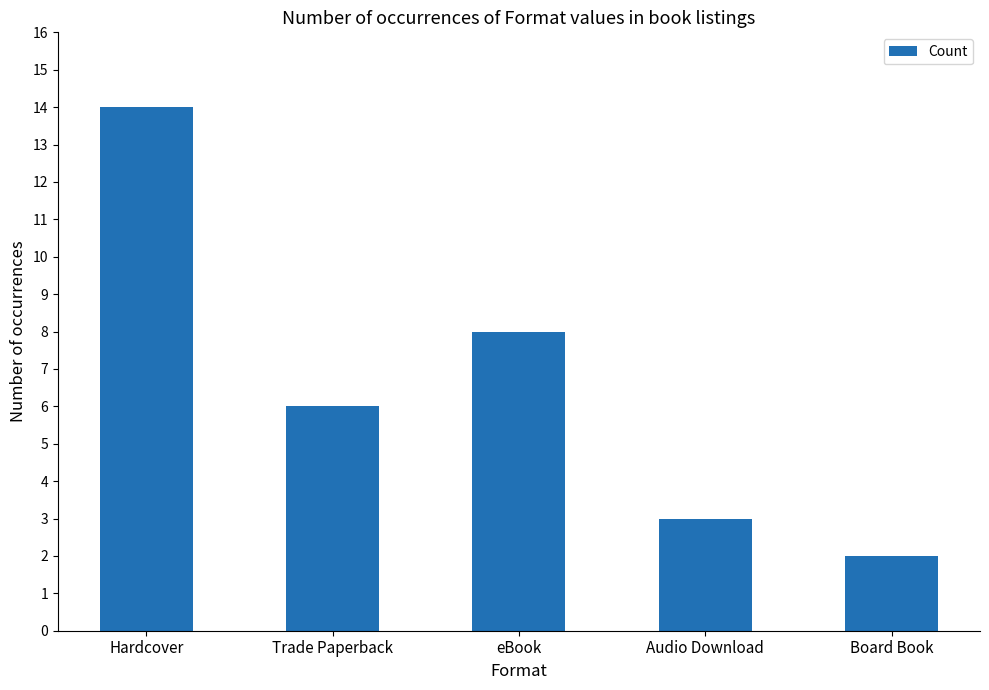

Rank the categories by value from highest to lowest.

Hardcover, eBook, Trade Paperback, Audio Download, Board Book